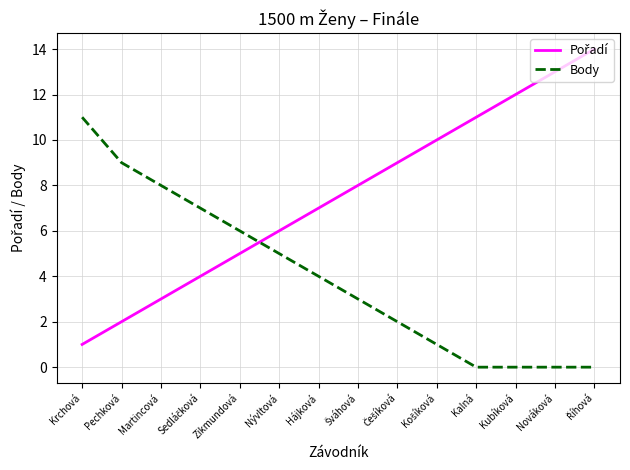

True or false: Body has a value of 6 at Zikmundová.

True